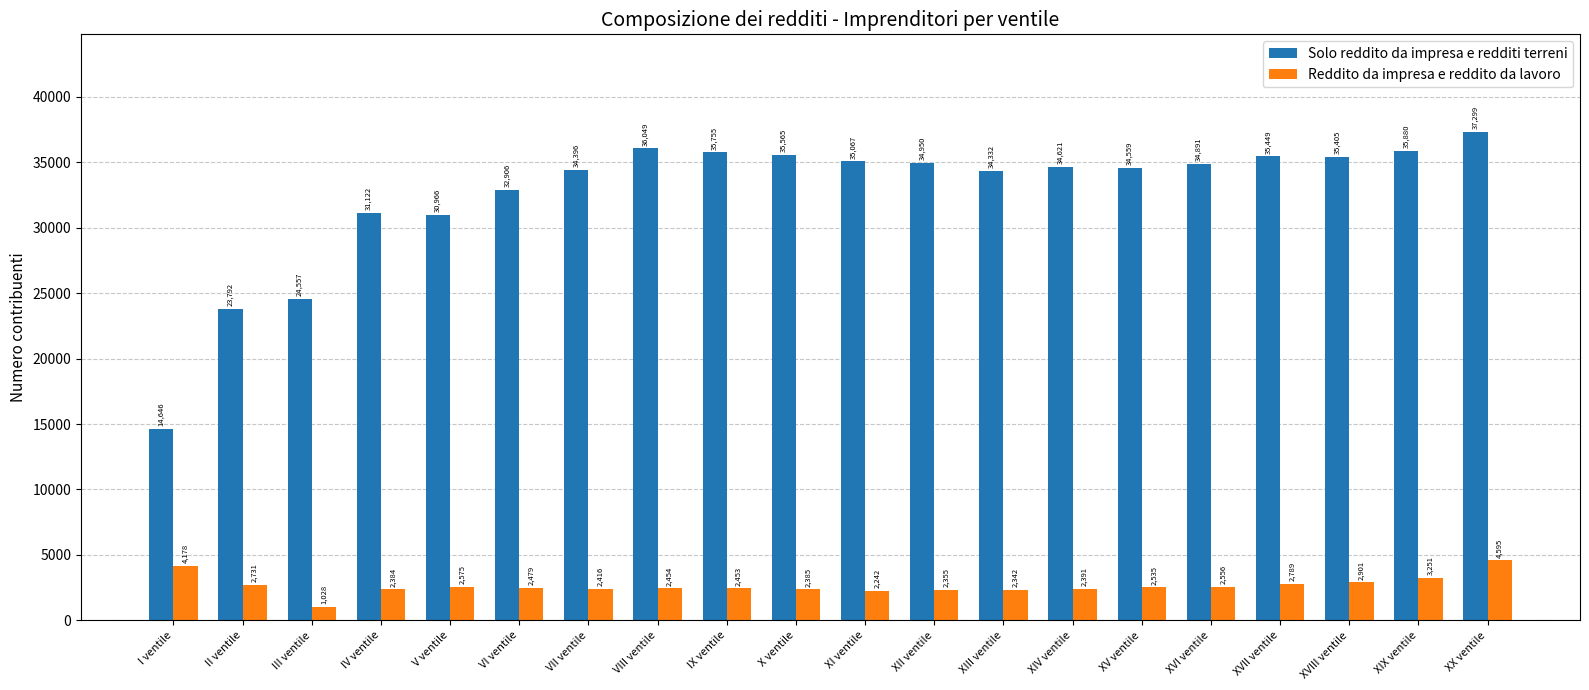

The value of Reddito da impresa e reddito da lavoro at XI ventile is 2242. True or false?

True